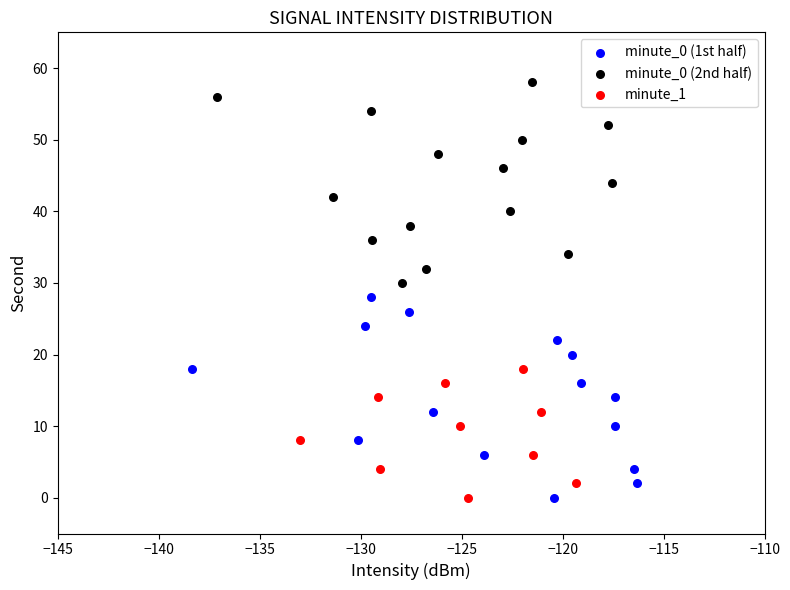

Which series reaches the maximum Y coordinate?

minute_0 (2nd half)